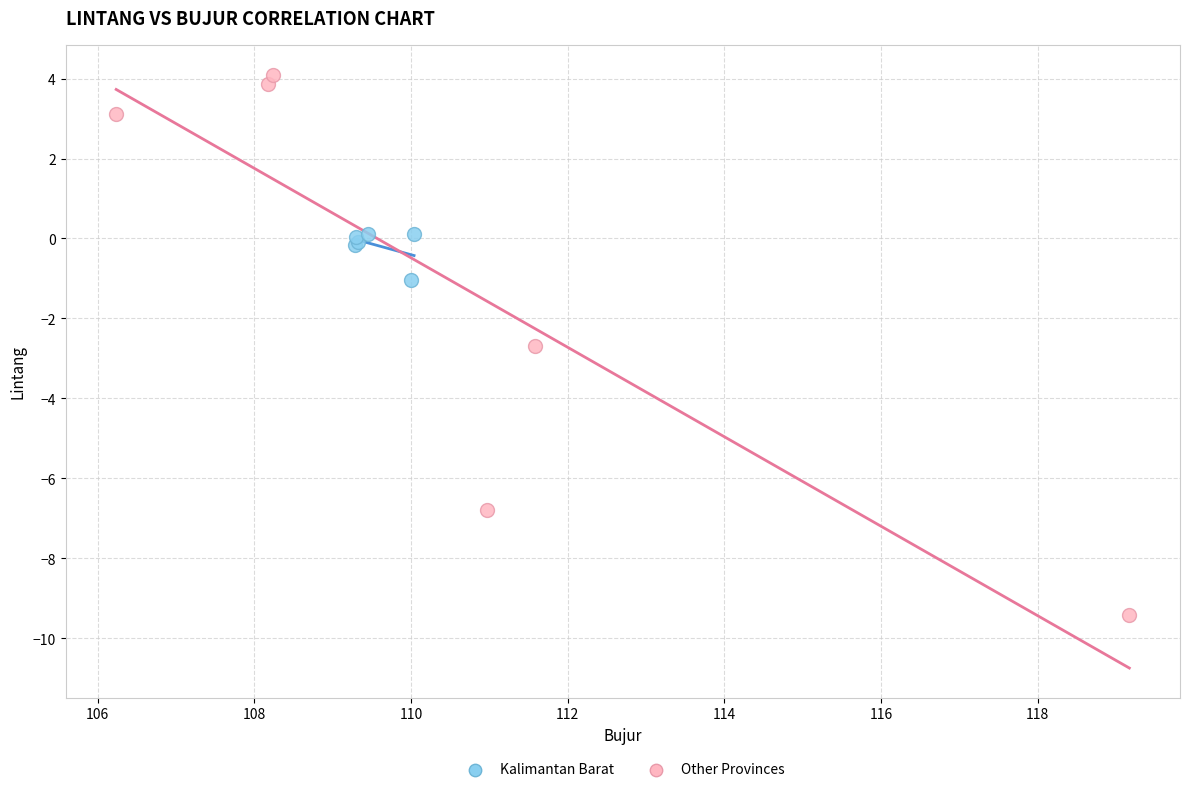

Which series reaches the maximum Y coordinate?

Other Provinces